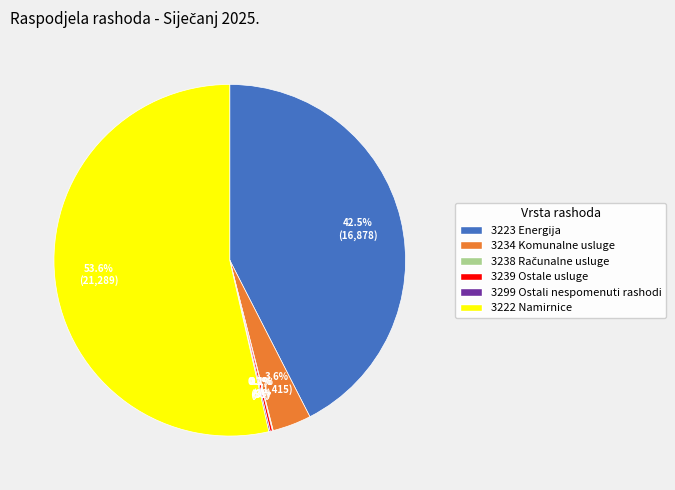

Which slice is the largest?

3222 Namirnice